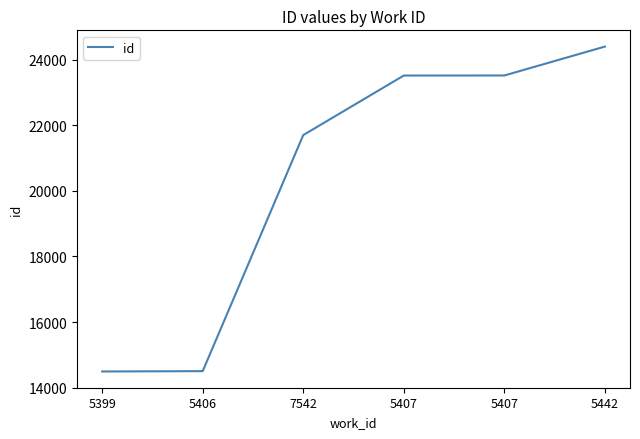

How many series are shown in this chart?

1